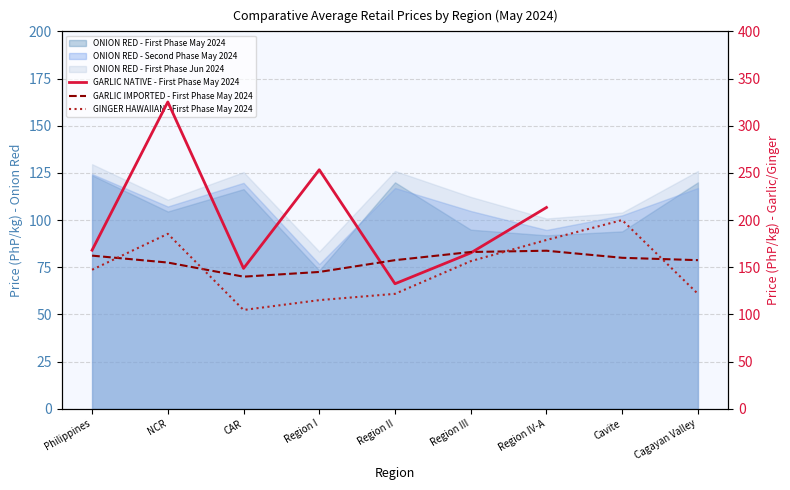

After their last crossing, which series has the higher values: GARLIC IMPORTED - First Phase May 2024 or GINGER HAWAIIAN - First Phase May 2024?

GARLIC IMPORTED - First Phase May 2024